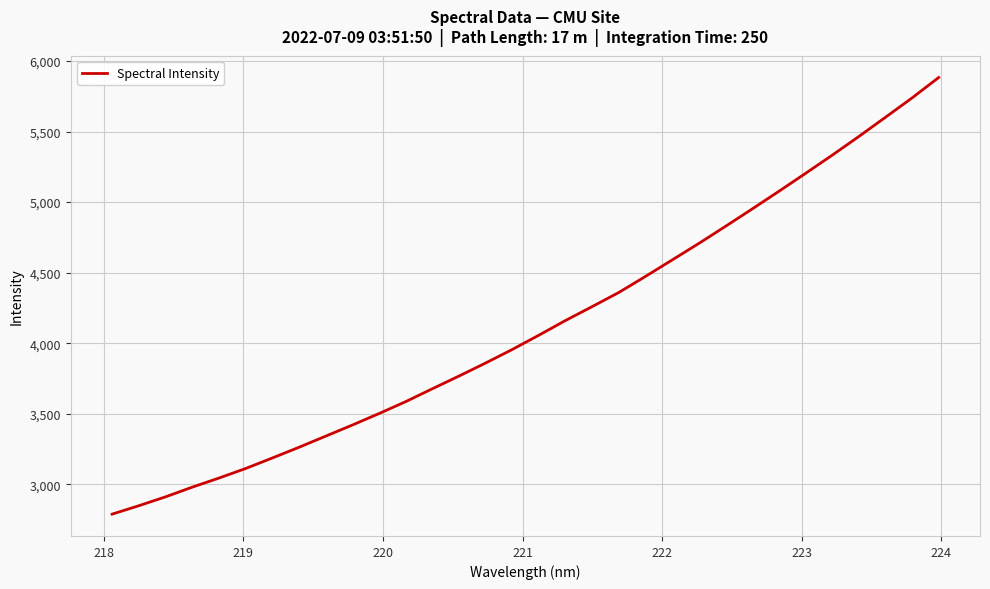

What is the smallest value displayed?

2787.9